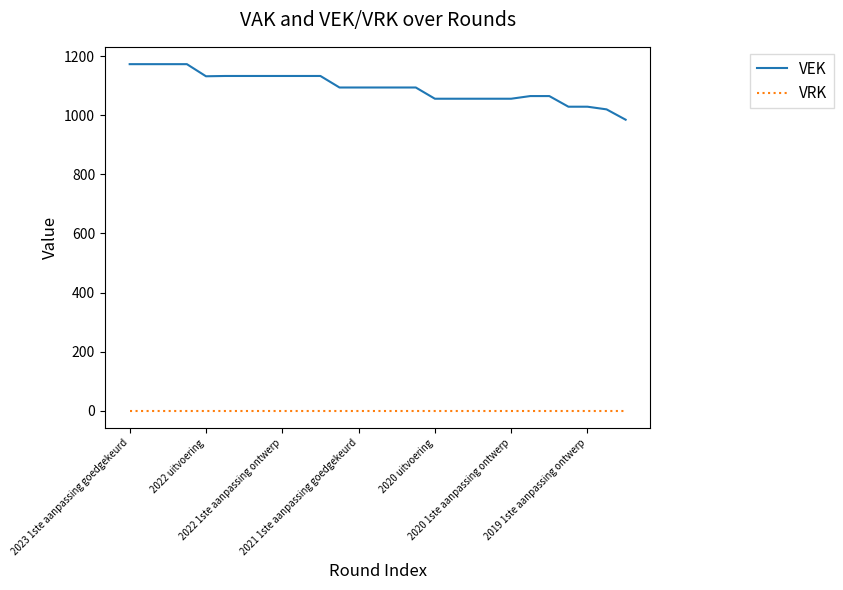

How many lines are shown in the chart?

2